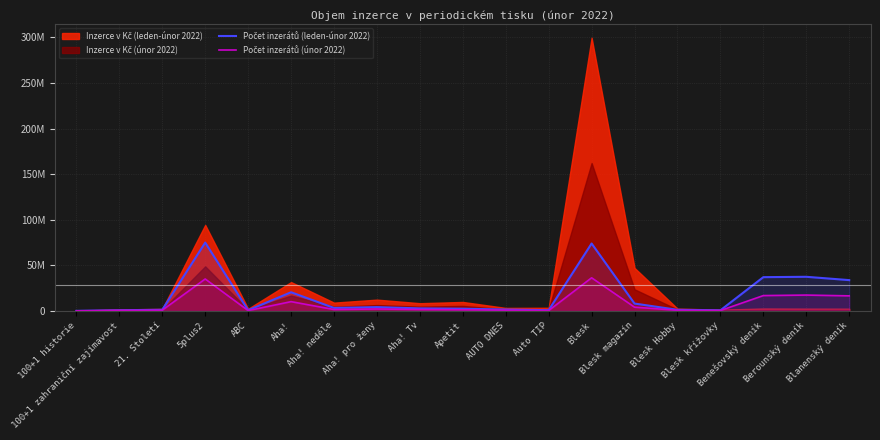

True or false: Počet inzerátů (únor 2022) has more than 2 interior local peaks.

True